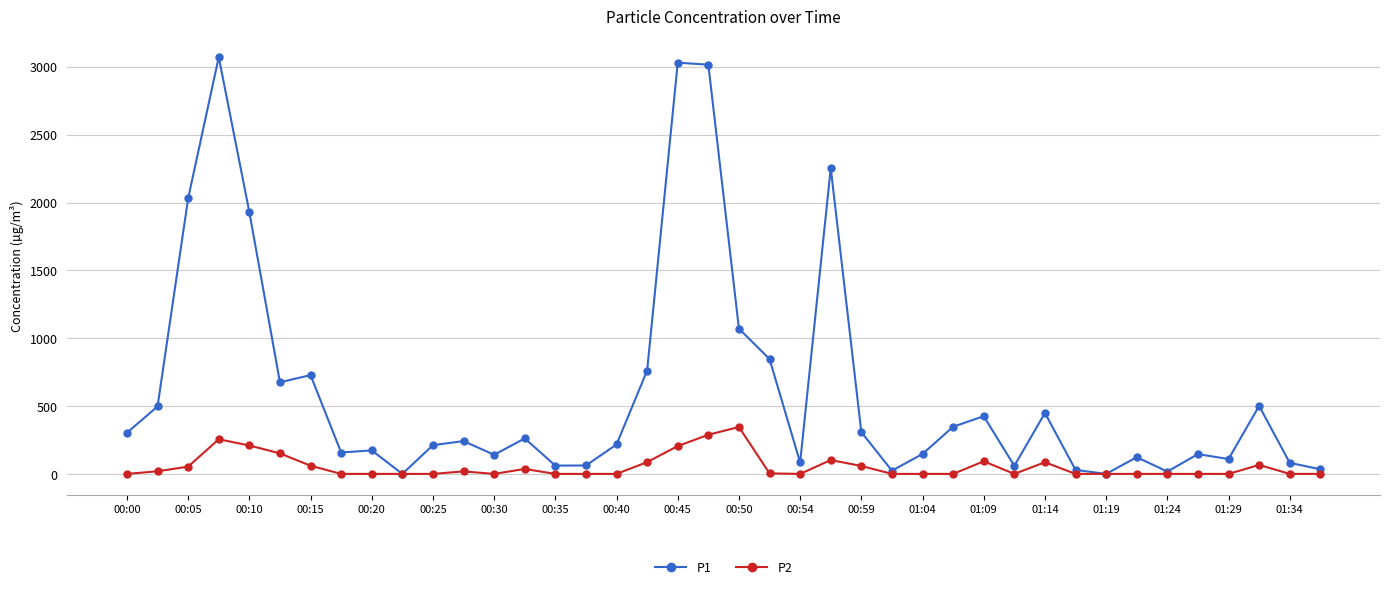

What is the value of the P2 point at the 19th from the left?

205.7